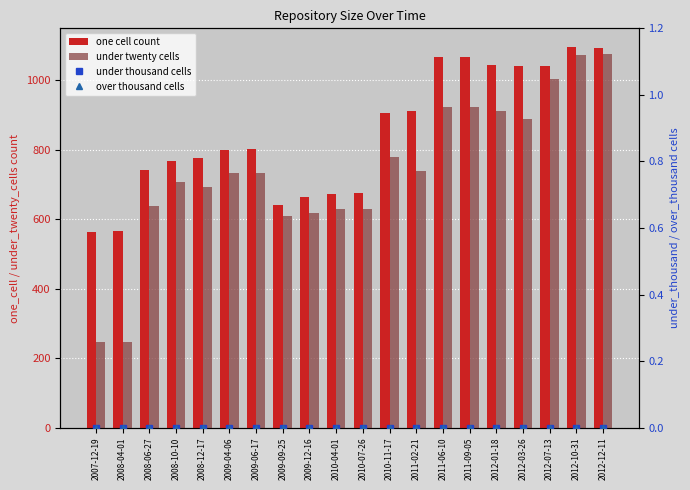

Which series has the largest range (max minus min)?

under_twenty_cells